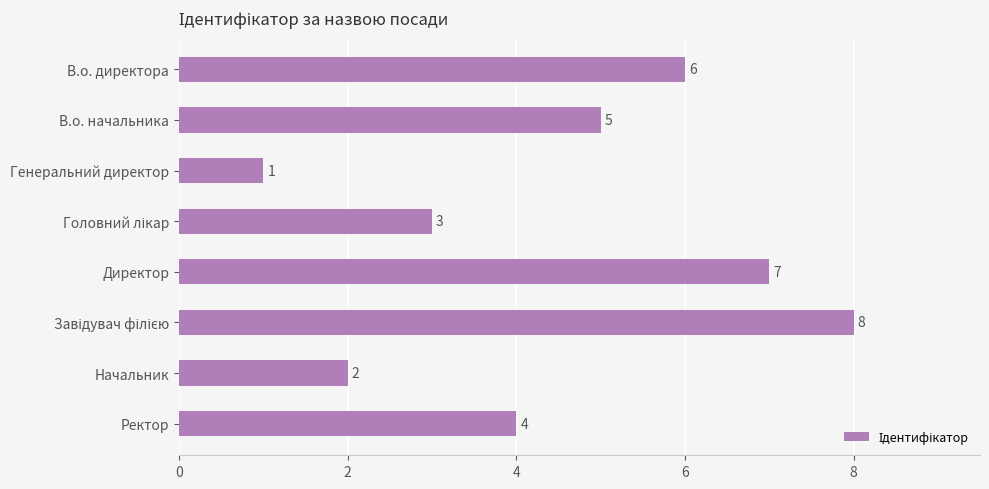

Reading top to bottom, transcribe all the data shown in this chart.

6	5	1	3	7	8	2	4